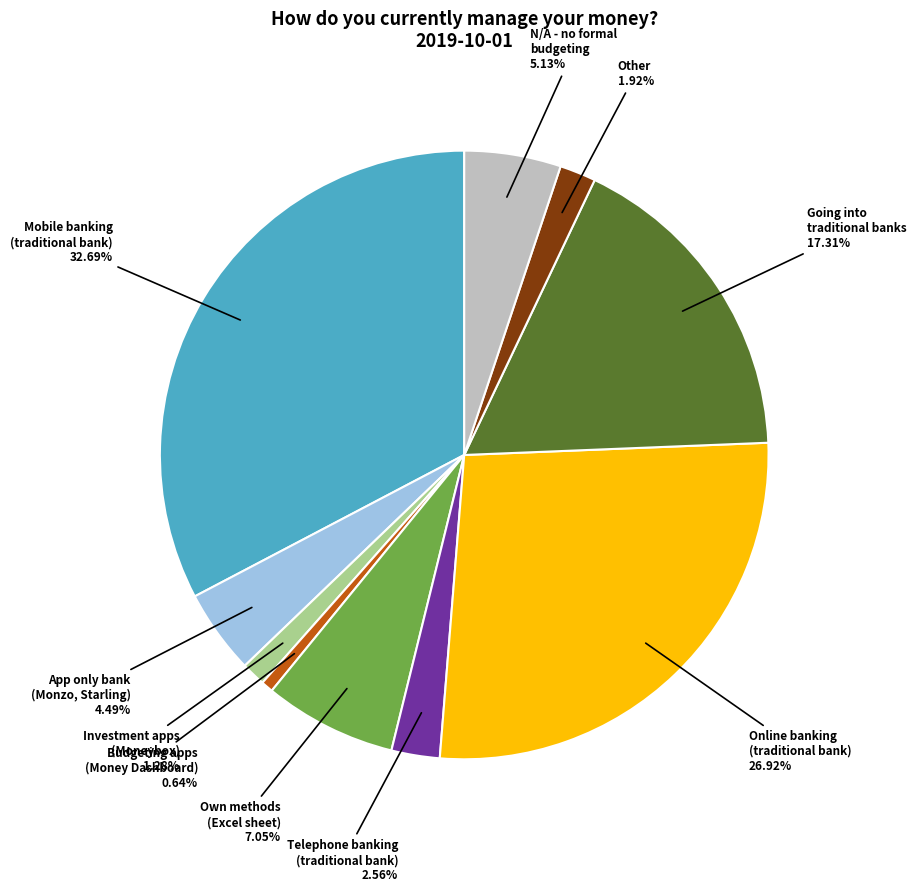

Does Going into traditional banks 17.31% represent more than half of the total?

No